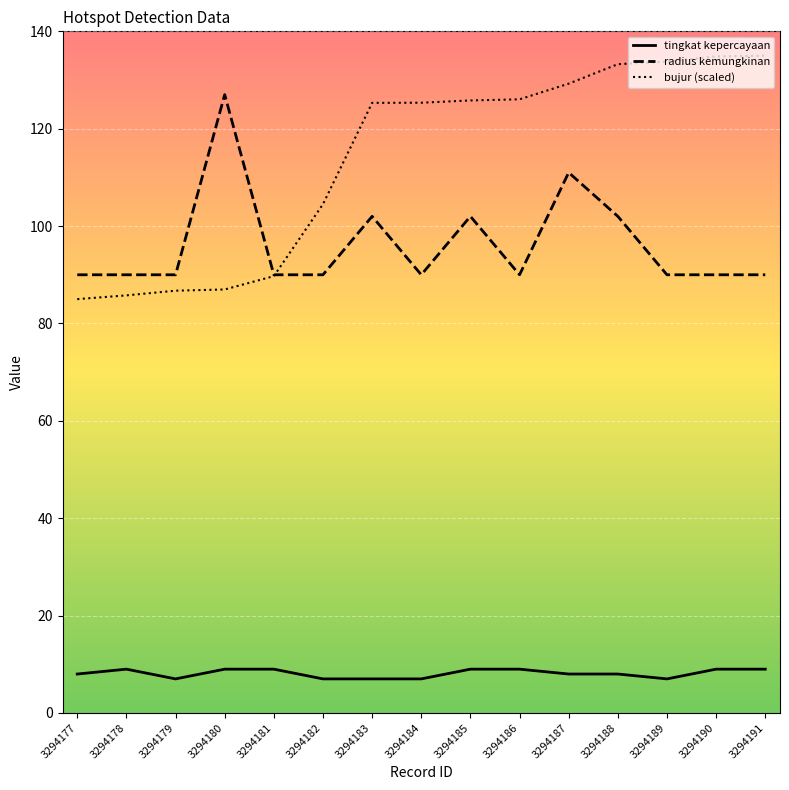

How many radius kemungkinan values are between 90 and 102?

13